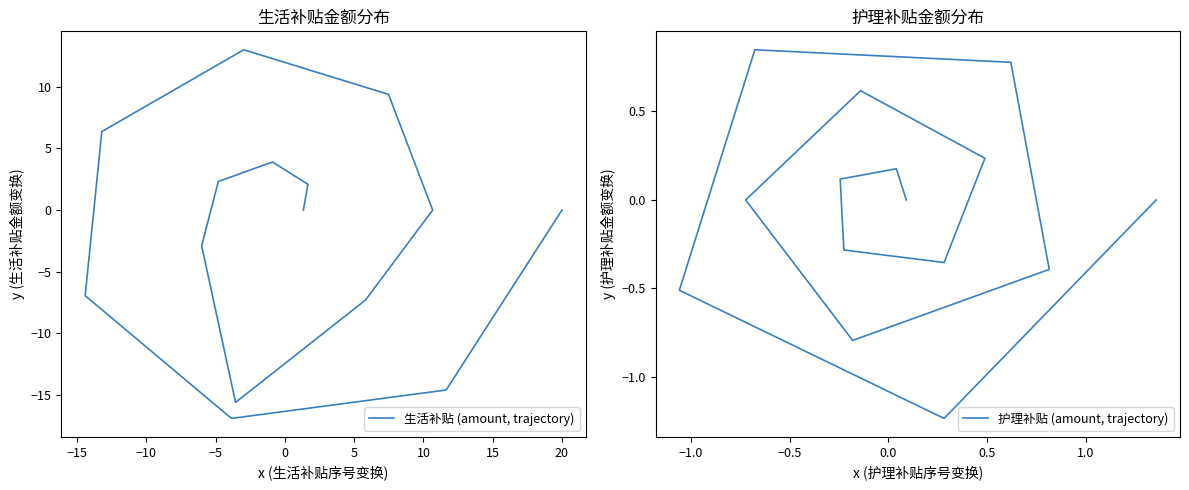

In 生活补贴 (amount, trajectory), how many points are lower than both neighbors (excluding endpoints)?

2